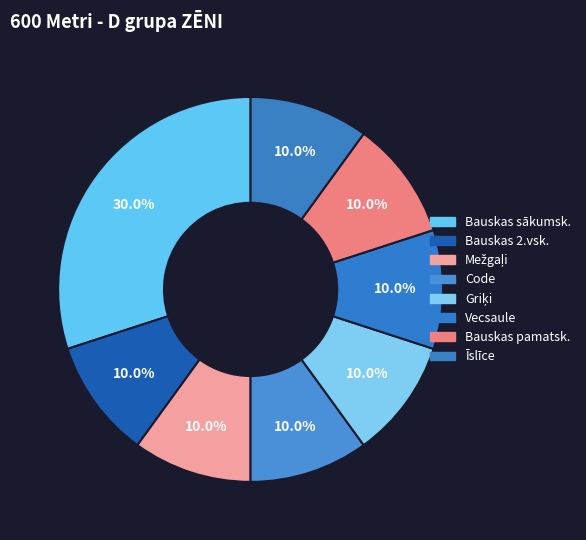

Count the number of slices in the pie.

8